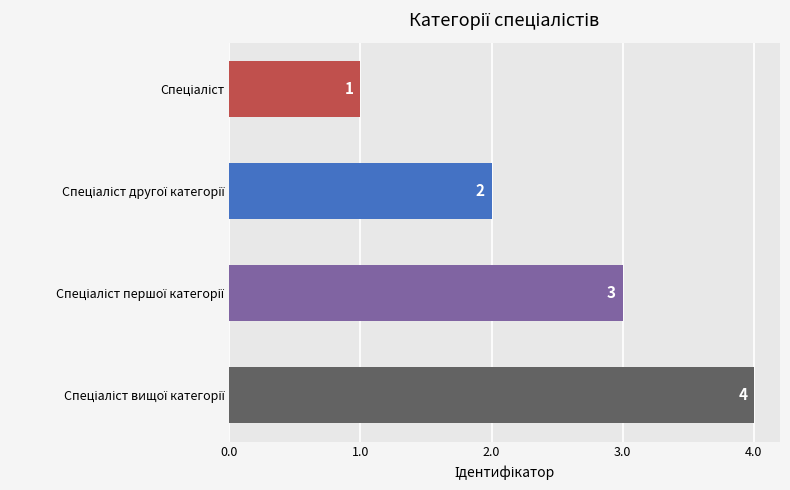

What is the maximum value shown in the chart?

4